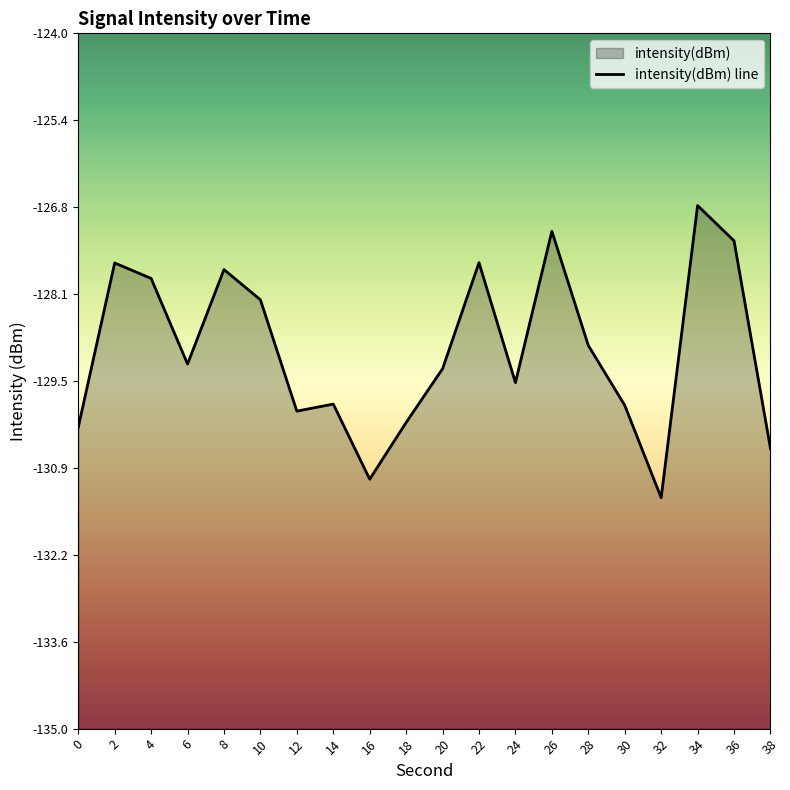

The chart shows a value of -127.3 at 36. True or false?

True